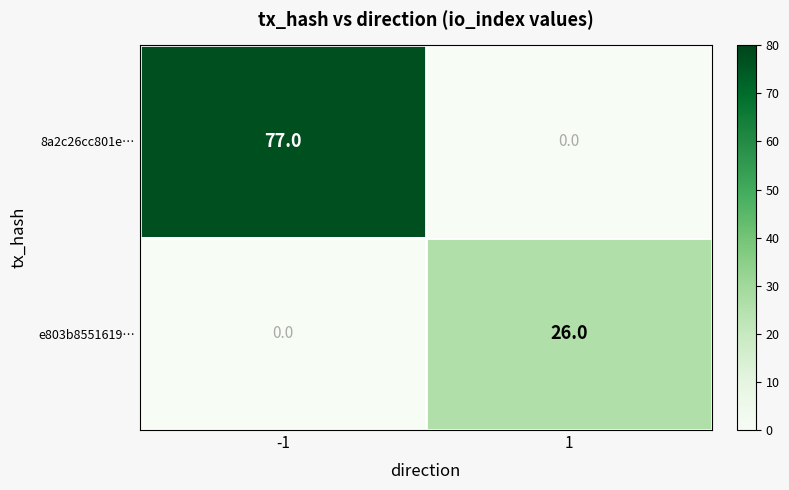

What is the highest value of the 8a2c26cc801e… series?

77